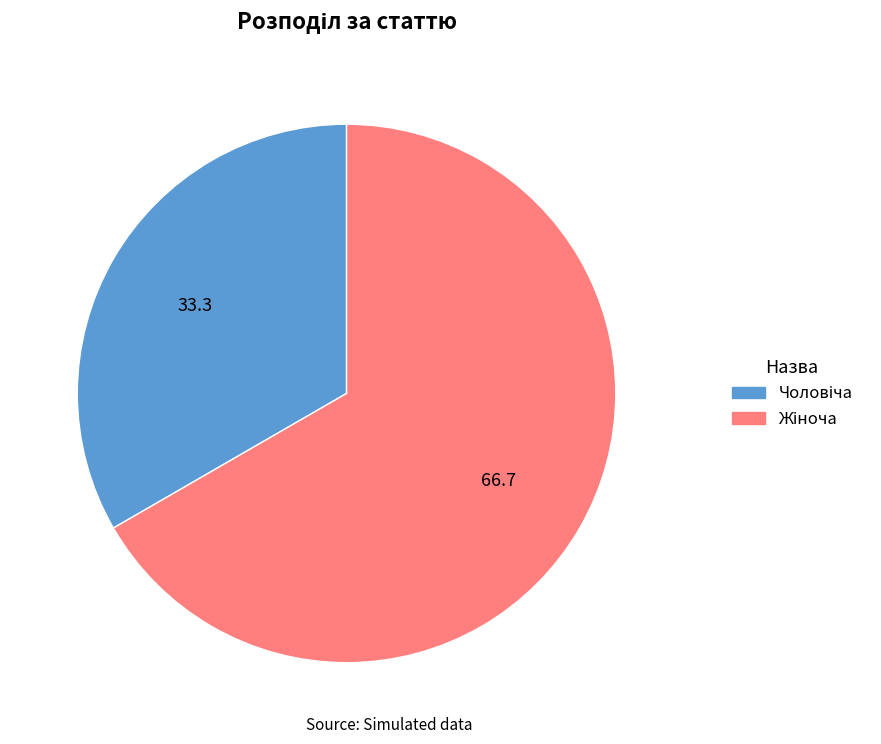

Is there a majority slice in this chart?

Yes